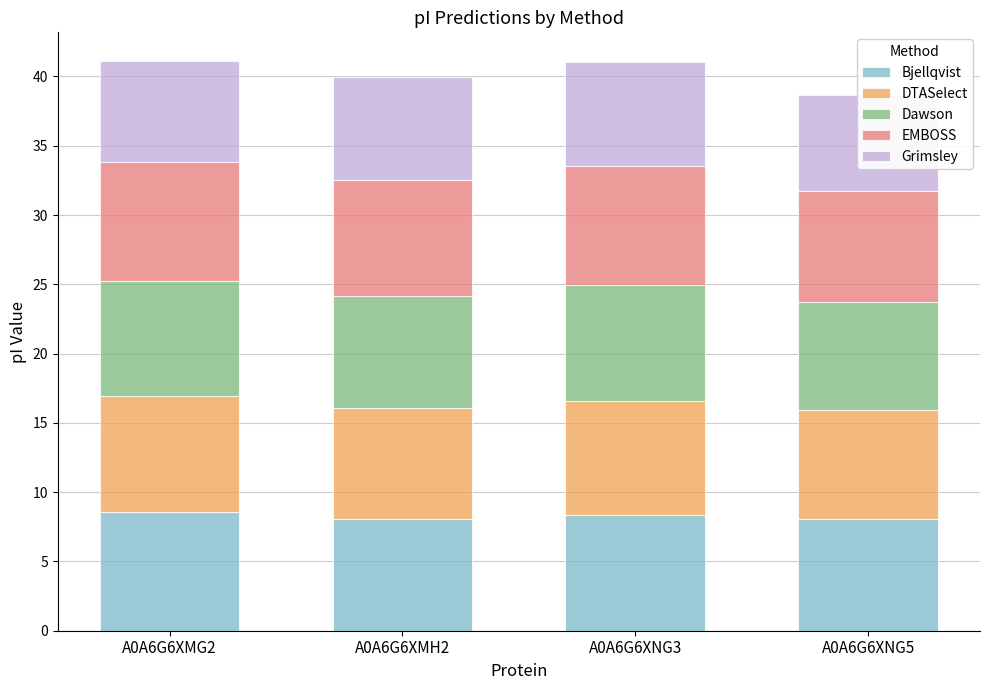

At A0A6G6XNG3, list the series in order from largest to smallest.

EMBOSS, Dawson, Bjellqvist, DTASelect, Grimsley